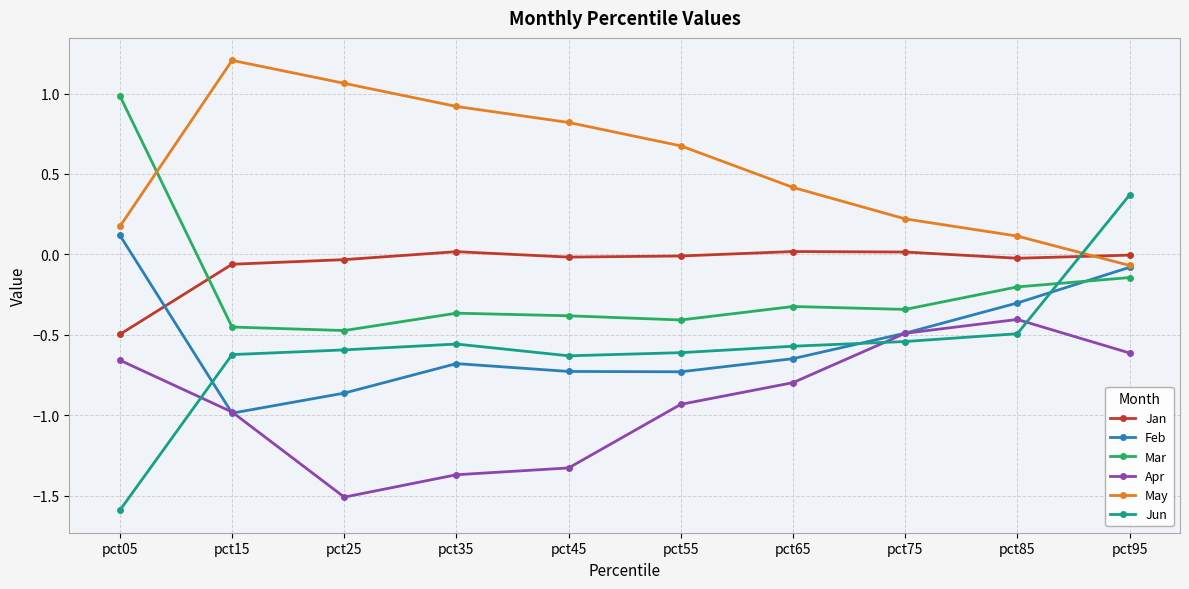

Between which two adjacent categories do Jun and Feb first intersect?

pct05 and pct15